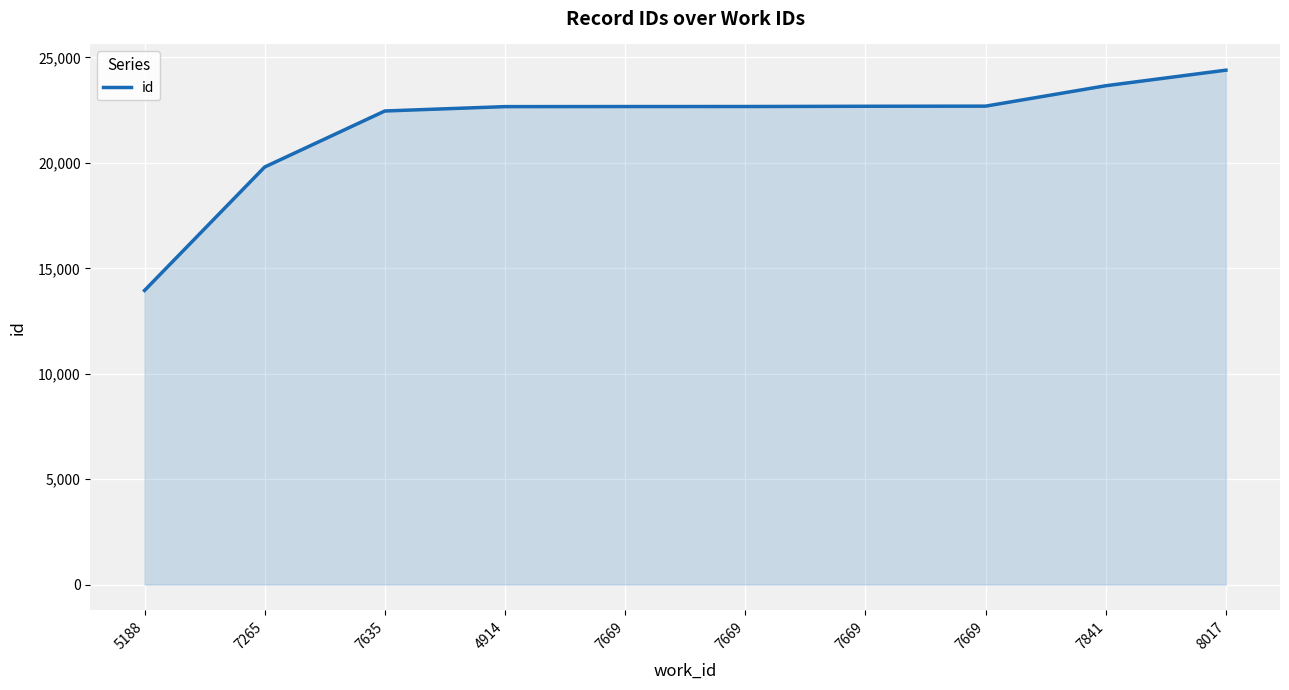

Count the number of data series in this chart.

1